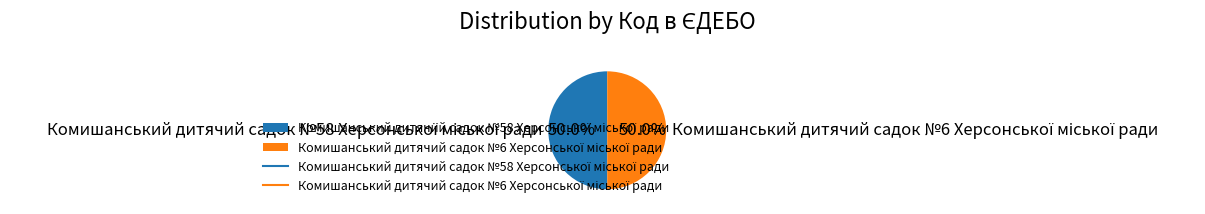

To the nearest percent, what is the combined percentage of Комишанський дитячий садок №6 Херсонської міської ради and Комишанський дитячий садок №58 Херсонської міської ради?

100%